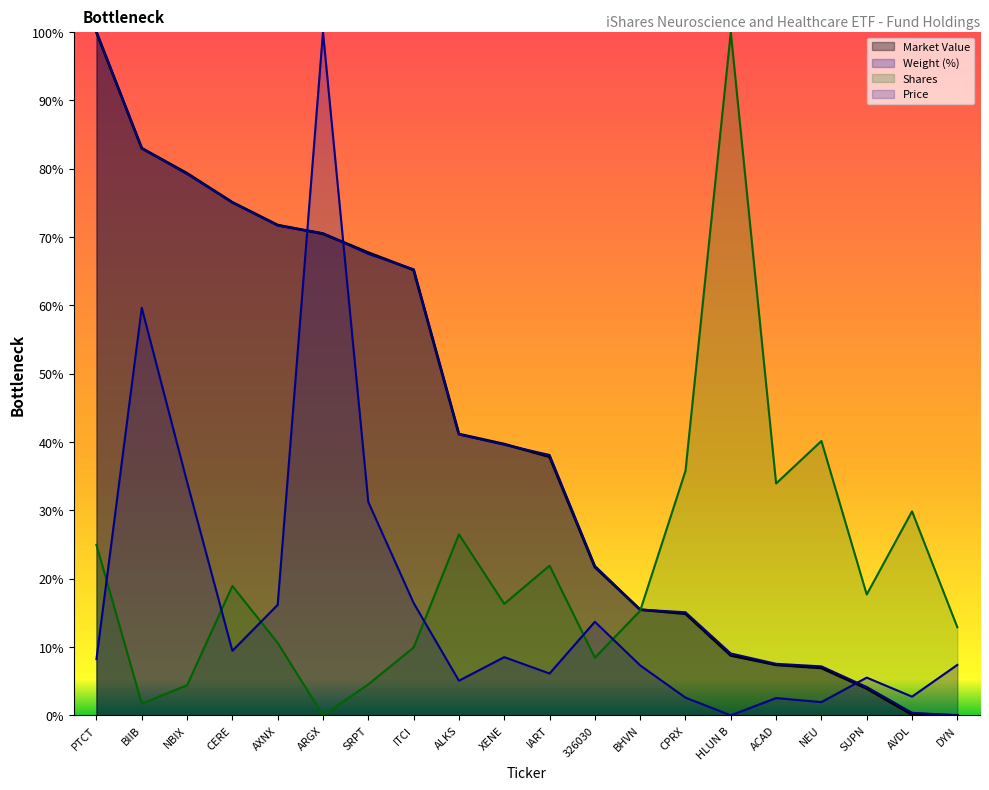

How many lines are shown in the chart?

4